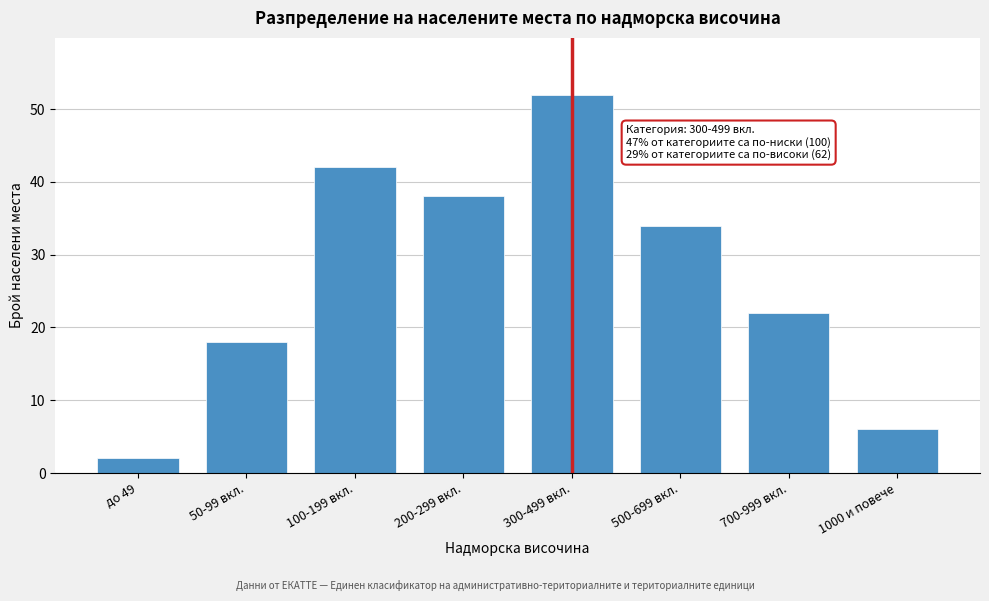

Reading left to right, transcribe all the data shown in this chart.

2	18	42	38	52	34	22	6